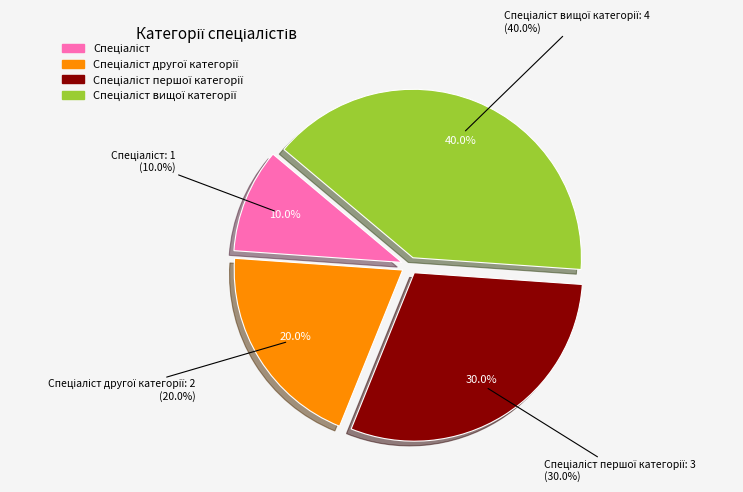

How many segments does this pie chart have?

4